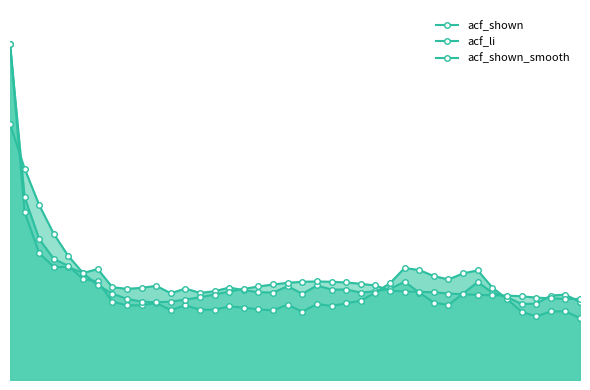

Which series changed the most between 19 and 31?

acf_li